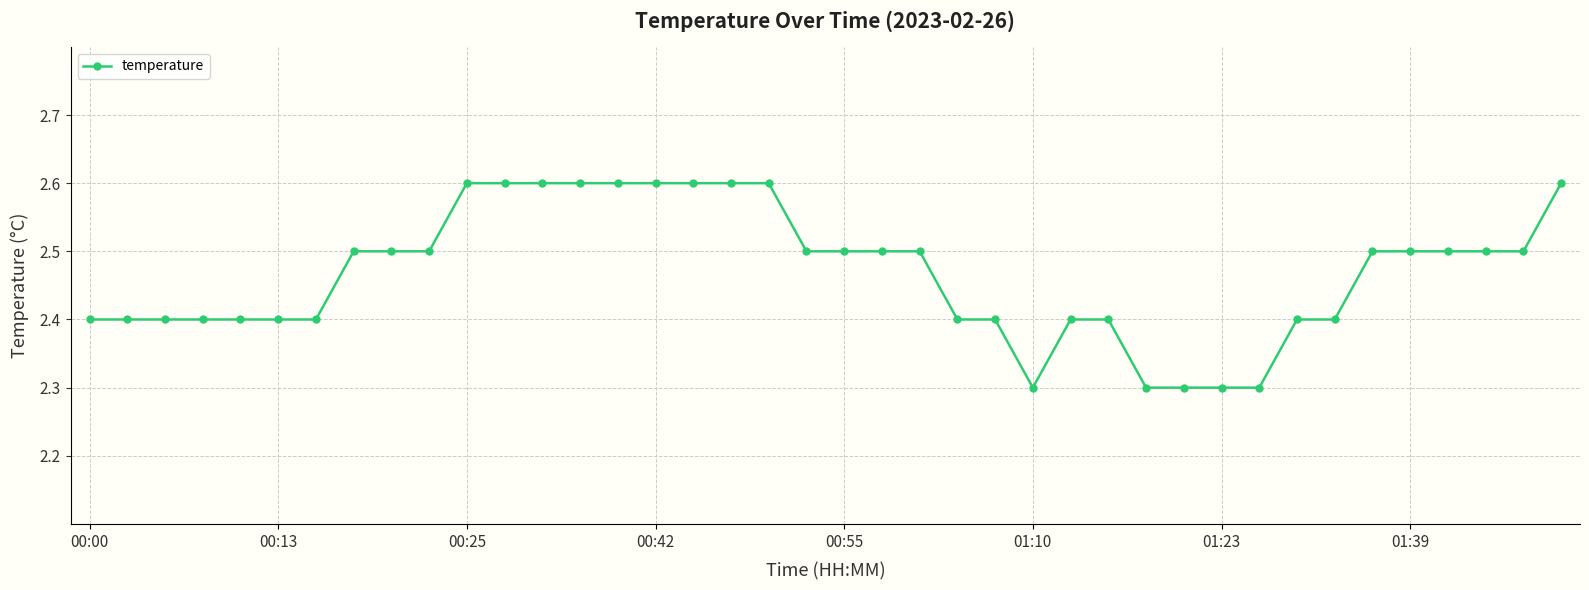

Reading left to right, extract all data points from this chart.

2.4	2.4	2.4	2.4	2.4	2.4	2.4	2.5	2.5	2.5	2.6	2.6	2.6	2.6	2.6	2.6	2.6	2.6	2.6	2.5	2.5	2.5	2.5	2.4	2.4	2.3	2.4	2.4	2.3	2.3	2.3	2.3	2.4	2.4	2.5	2.5	2.5	2.5	2.5	2.6